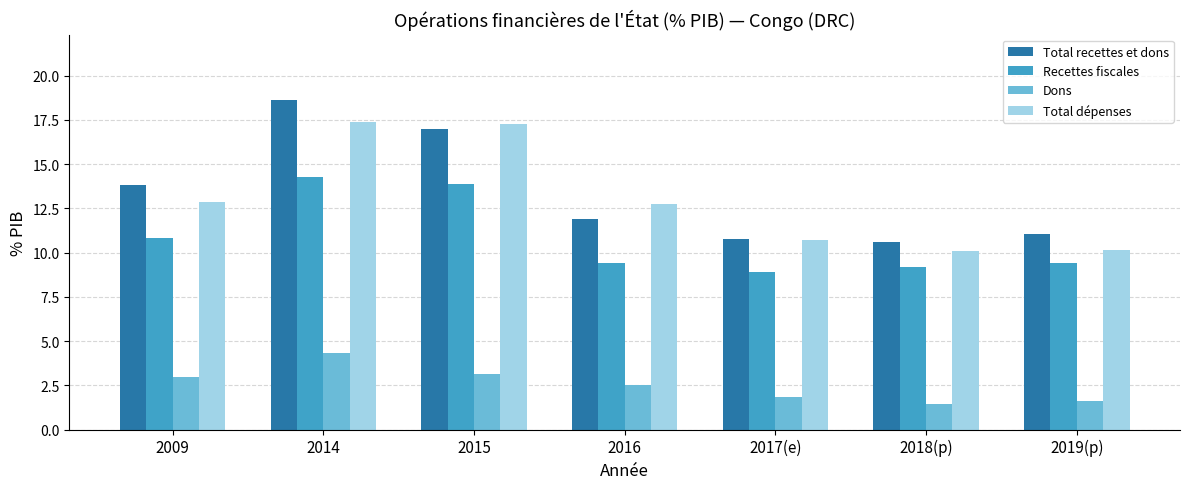

List the series in order of their peak value, lowest first.

Dons, Recettes fiscales, Total dépenses, Total recettes et dons